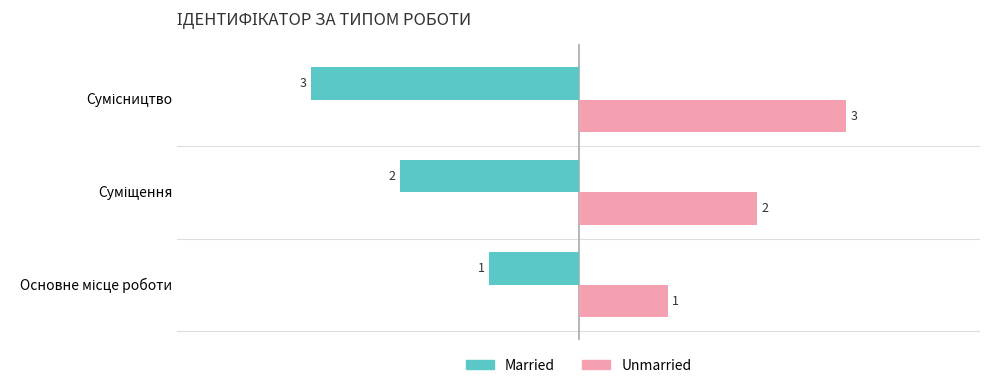

List the series in order of their overall mean, lowest first.

Married, Unmarried